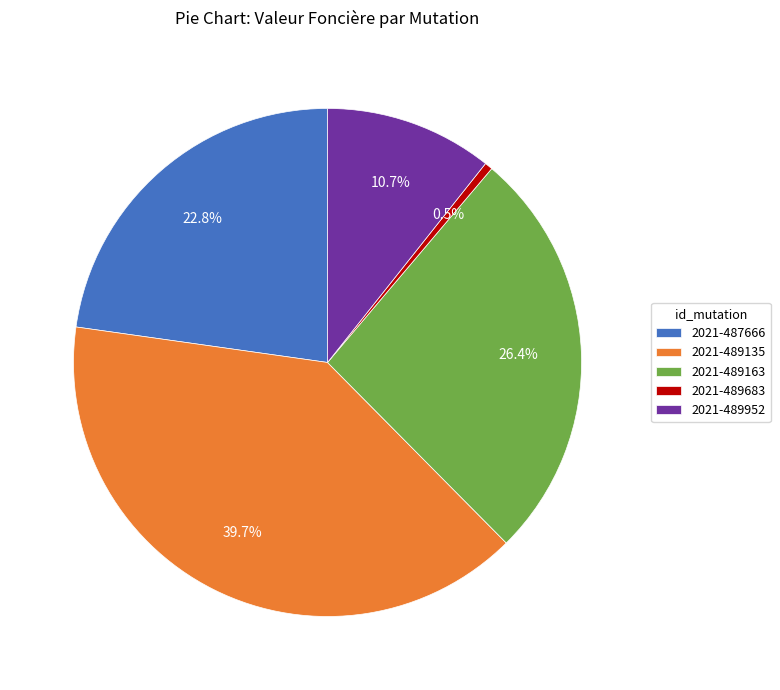

What percentage do 2021-489163 and 2021-489952 together represent?

37.1%